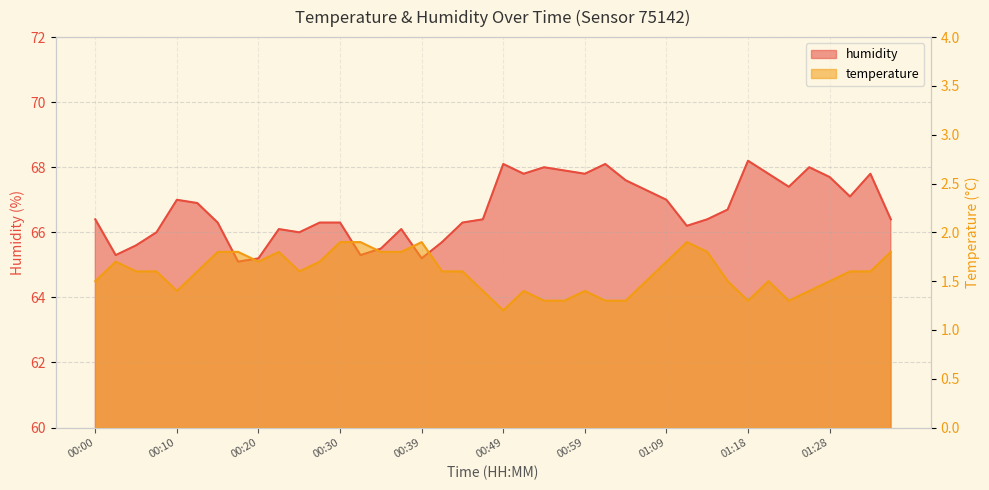

At how many categories does at least one series exceed 51?

40